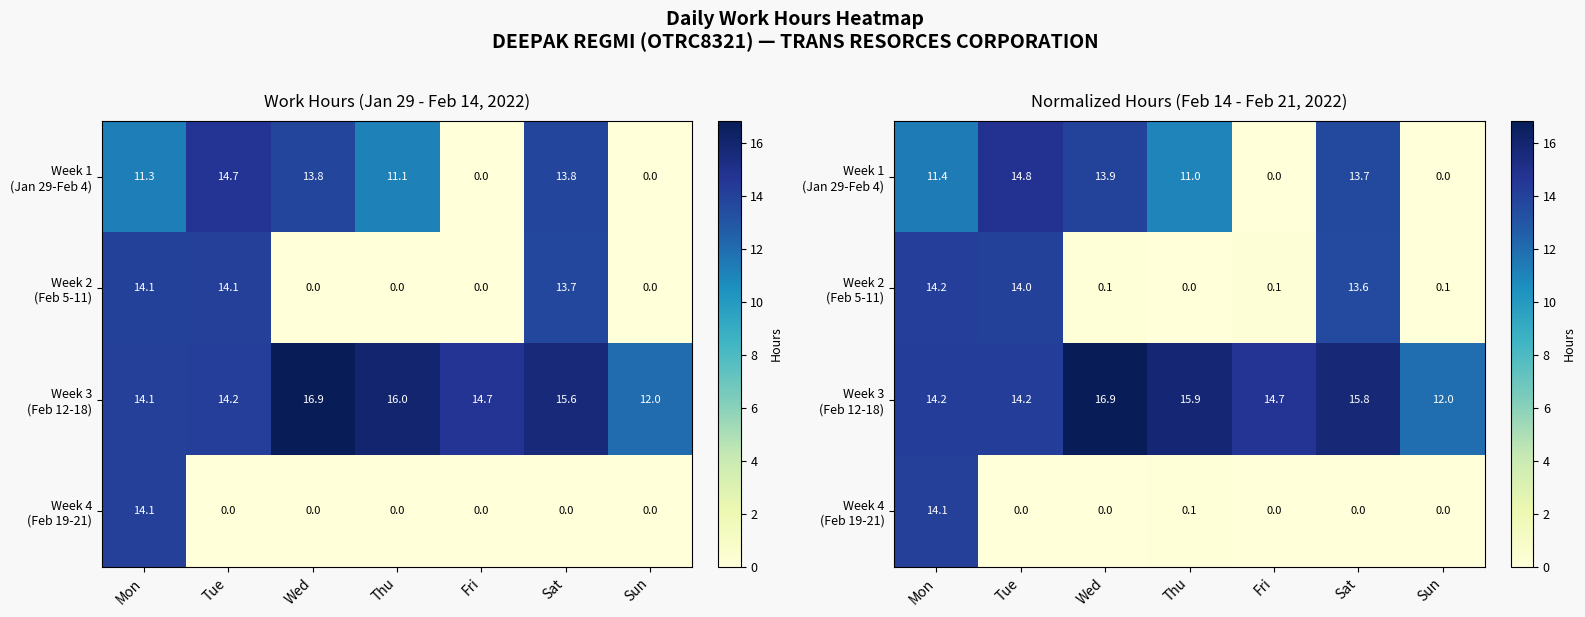

What is the total value across all series at Fri?

14.9